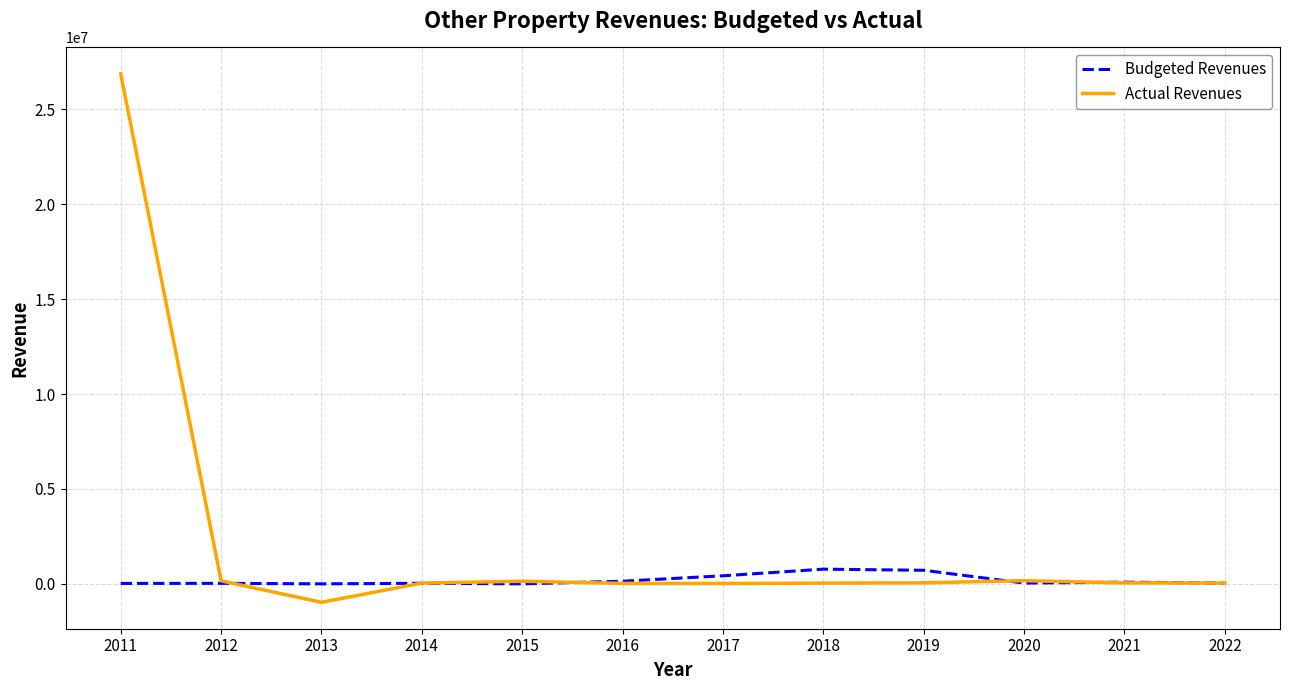

Which series has the widest spread of values?

Actual Revenues